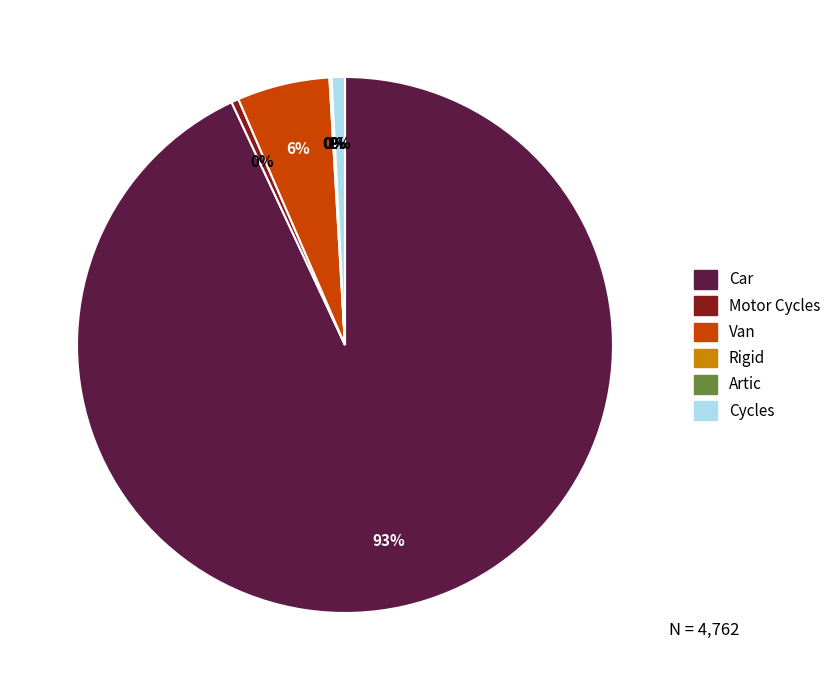

Which slice represents more than half of the pie?

Car